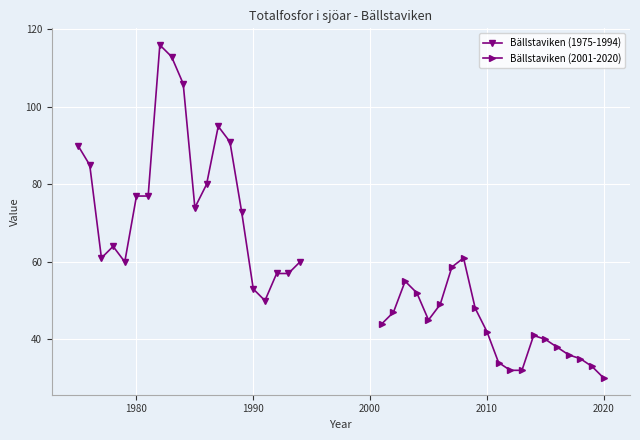

At how many categories does at least one series exceed 108?

2